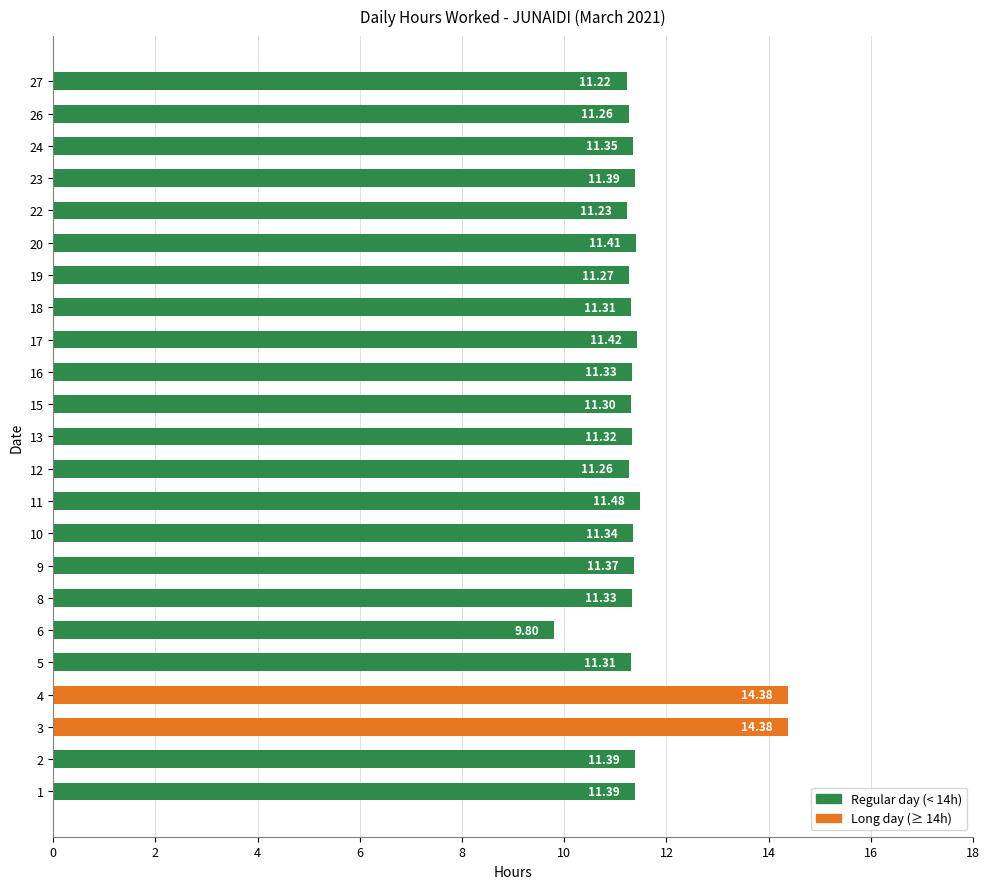

Approximately how many times larger is the value at 22 compared to 26?

1.0